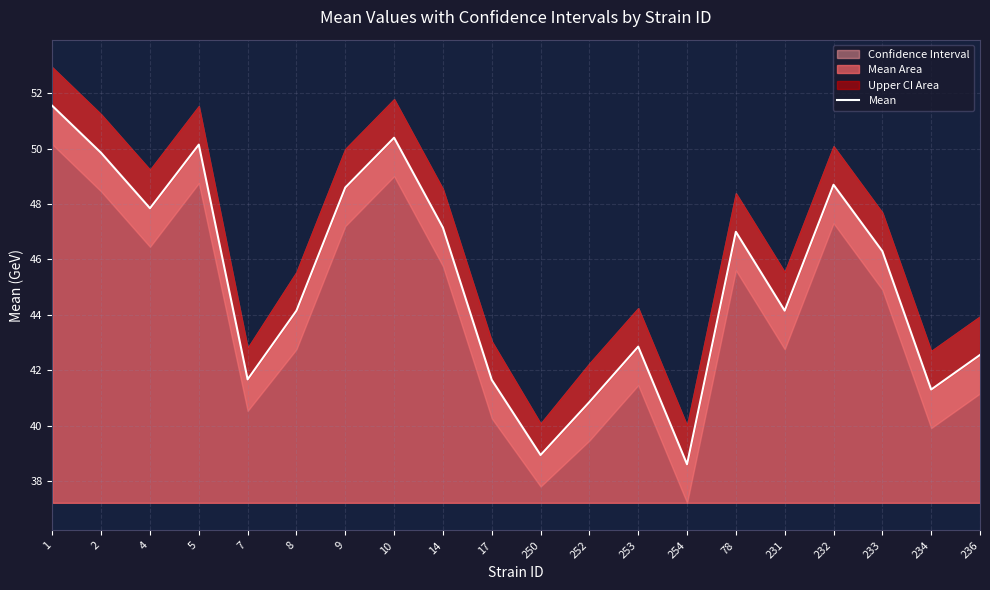

What is the maximum value shown in the chart?

51.5